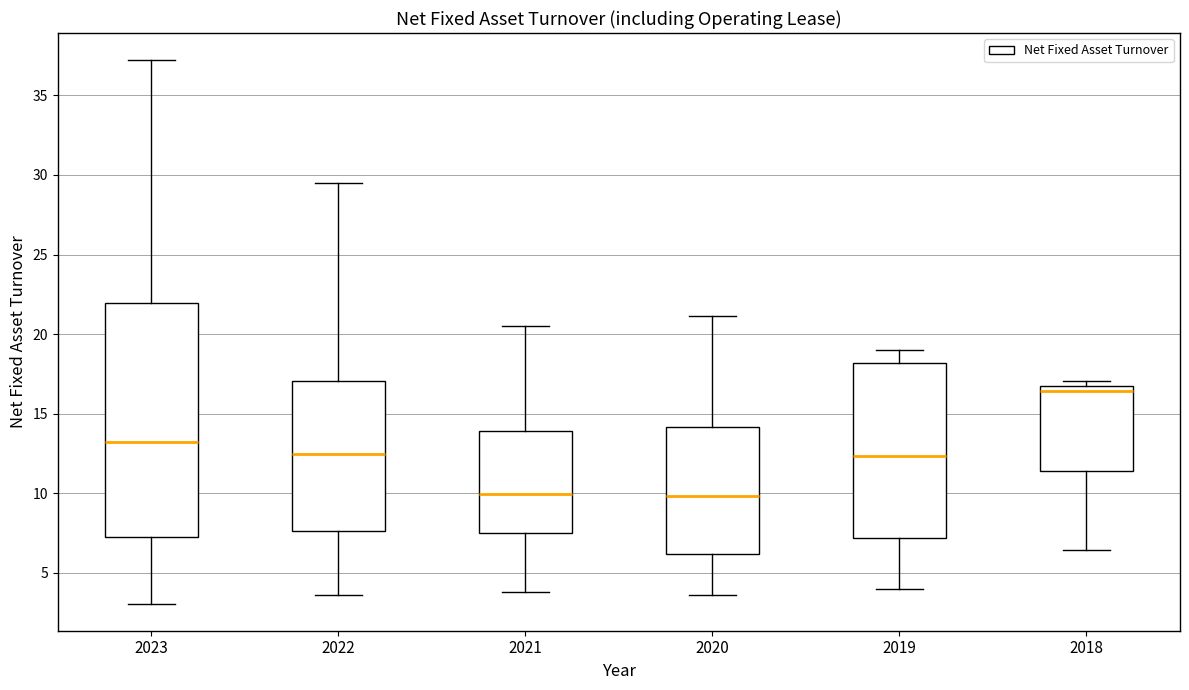

Reading left to right, transcribe this box plot: for each box, give where its median line is, the range the box spans, and where its two whiskers end, as read against the y-axis. The values are not printed on the chart, so give them approximately, as read against the axis.

2023: median 13.0, box 7.0 to 22.0, whiskers 3.0 to 37.0
2022: median 12.5, box 7.5 to 17.0, whiskers 3.5 to 29.5
2021: median 10.0, box 7.5 to 14.0, whiskers 4.0 to 20.5
2020: median 10.0, box 6.0 to 14.0, whiskers 3.5 to 21.0
2019: median 12.5, box 7.0 to 18.0, whiskers 4.0 to 19.0
2018: median 16.5, box 11.5 to 17.0, whiskers 6.5 to 17.0 (just above the box's upper edge)